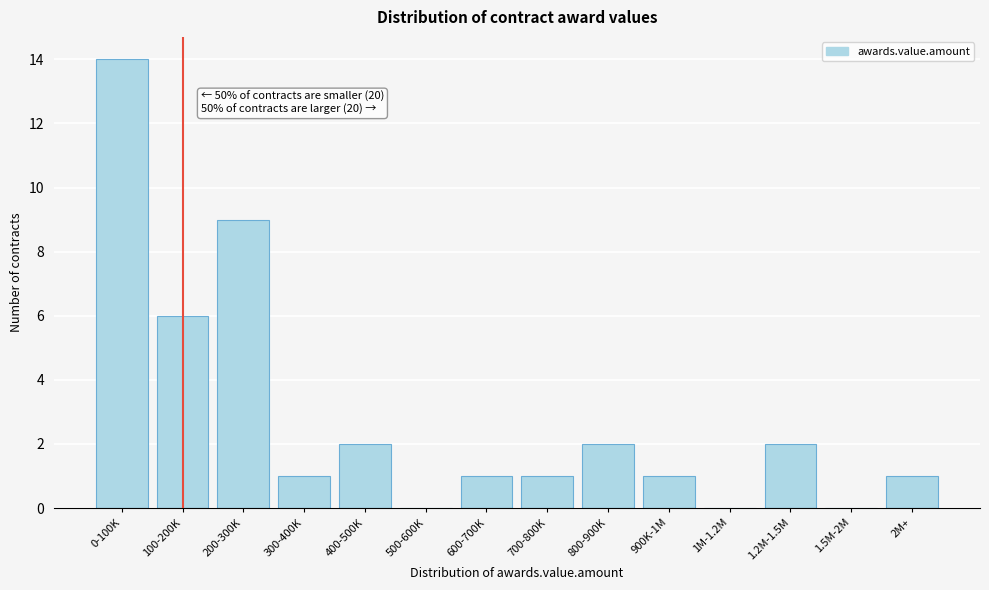

Reading left to right, extract all data points from this chart.

0-100K=14	100-200K=6	200-300K=9	300-400K=1	400-500K=2	500-600K=0	600-700K=1	700-800K=1	800-900K=2	900K-1M=1	1M-1.2M=0	1.2M-1.5M=2	1.5M-2M=0	2M+=1